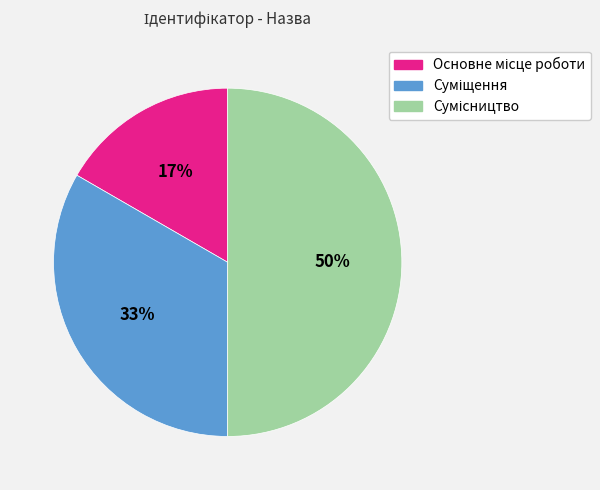

To the nearest percent, what is the average slice percentage?

33%